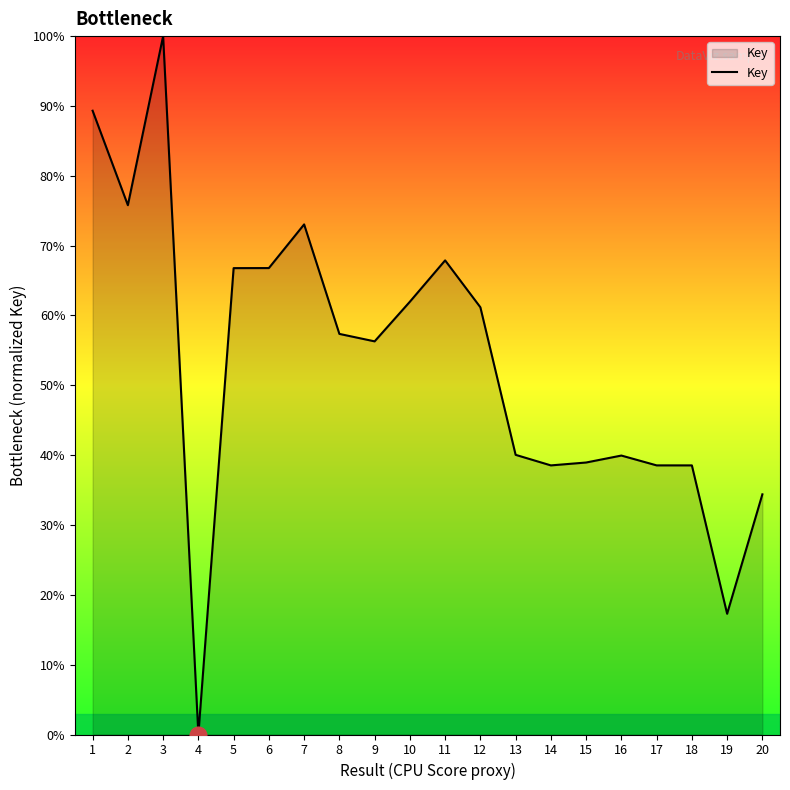

What is the difference between the values at 8 and 5?

9.4